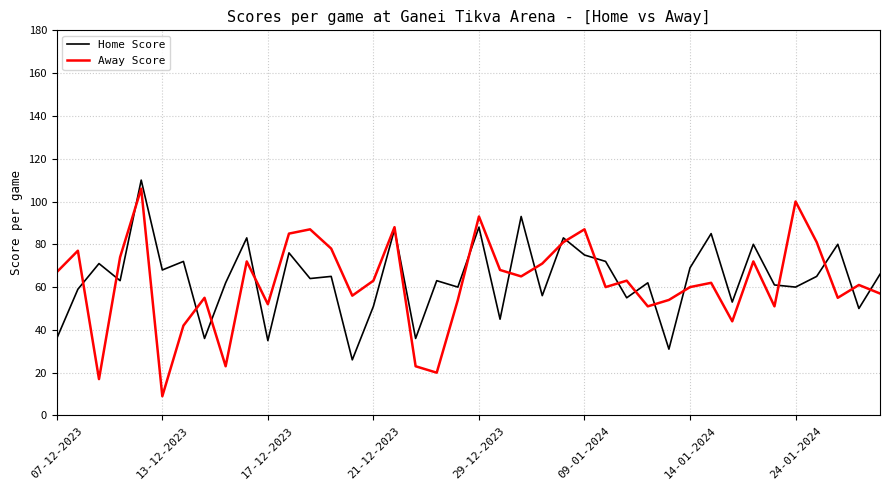

What is the smallest value displayed?

9